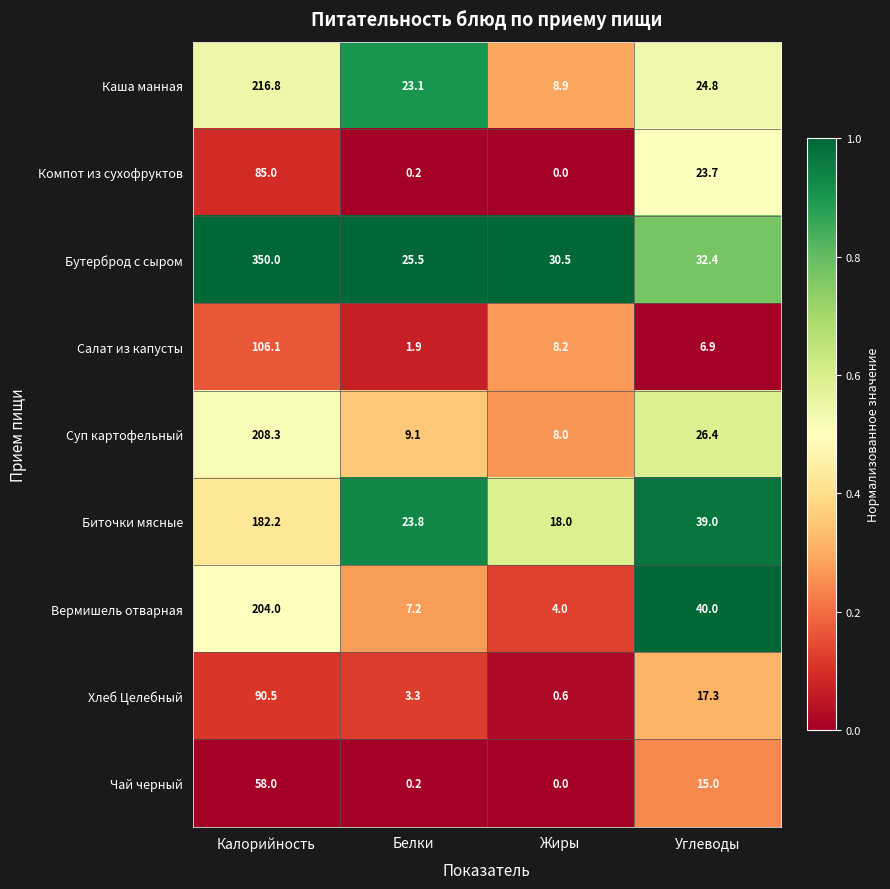

True or false: Биточки мясные has a value of 39.0 at Углеводы.

True